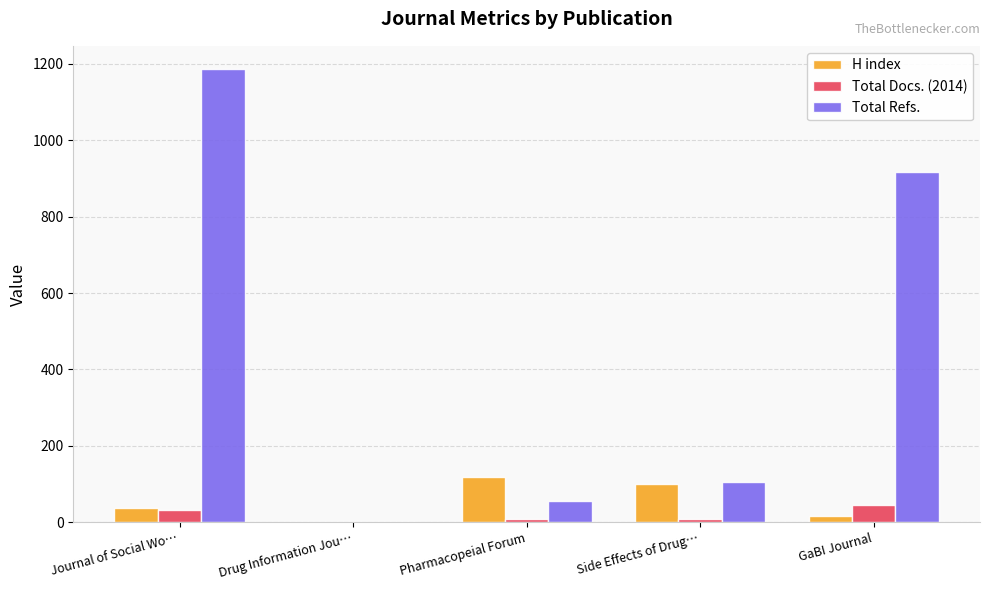

Where is Total Refs. nearest to the value 594?

GaBI Journal